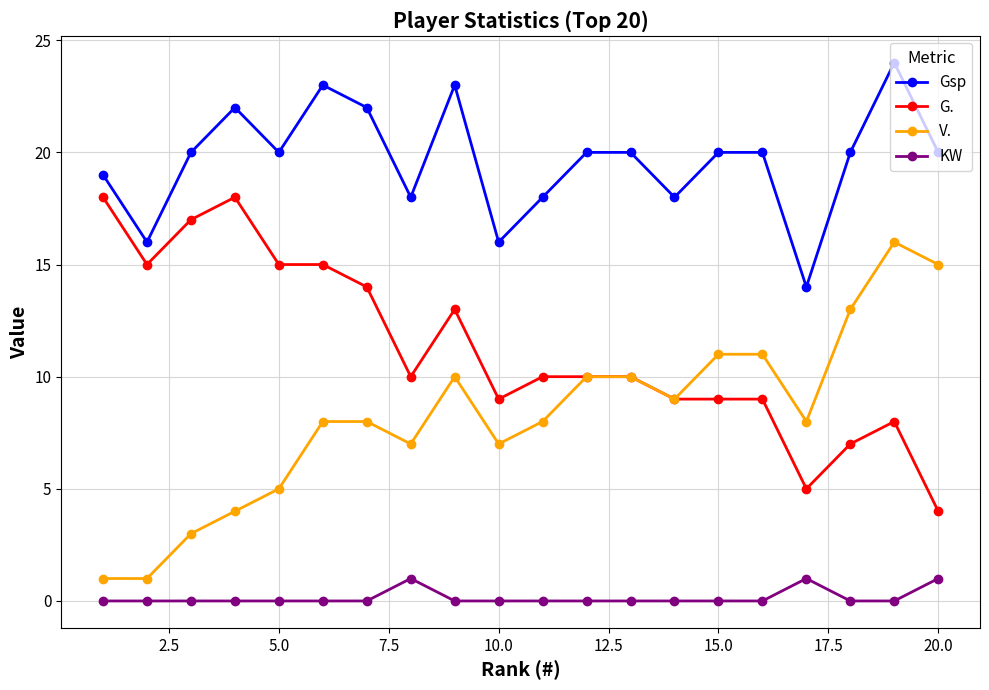

What is the value of the V. point at the 6th from the left?

8